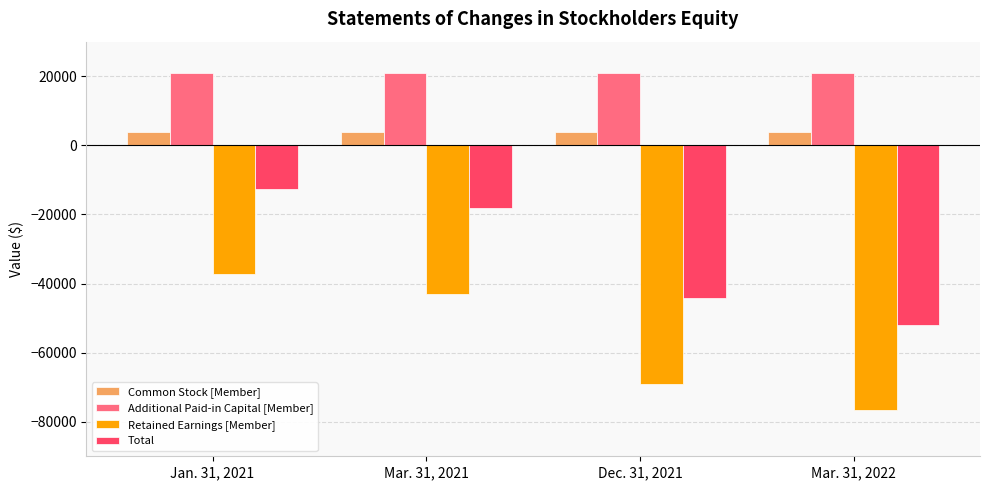

What is the total value across all series at Mar. 31, 2022?

-103762